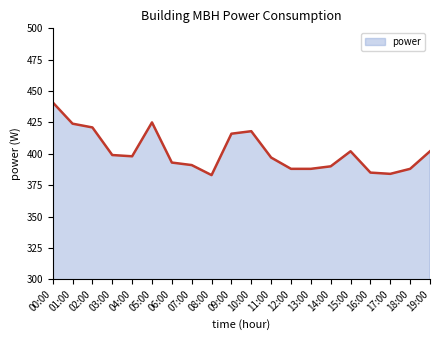

Where is the first local maximum?

05:00